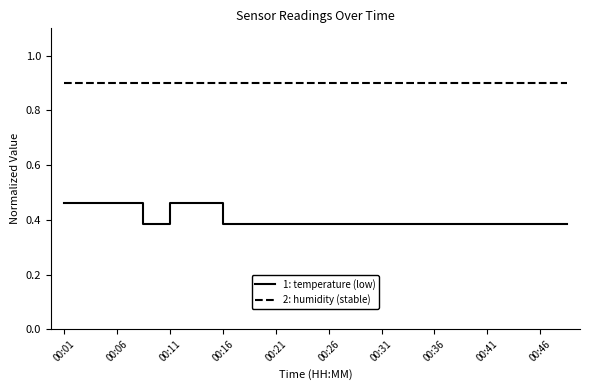

Which series has the largest range (max minus min)?

1: temperature (low)